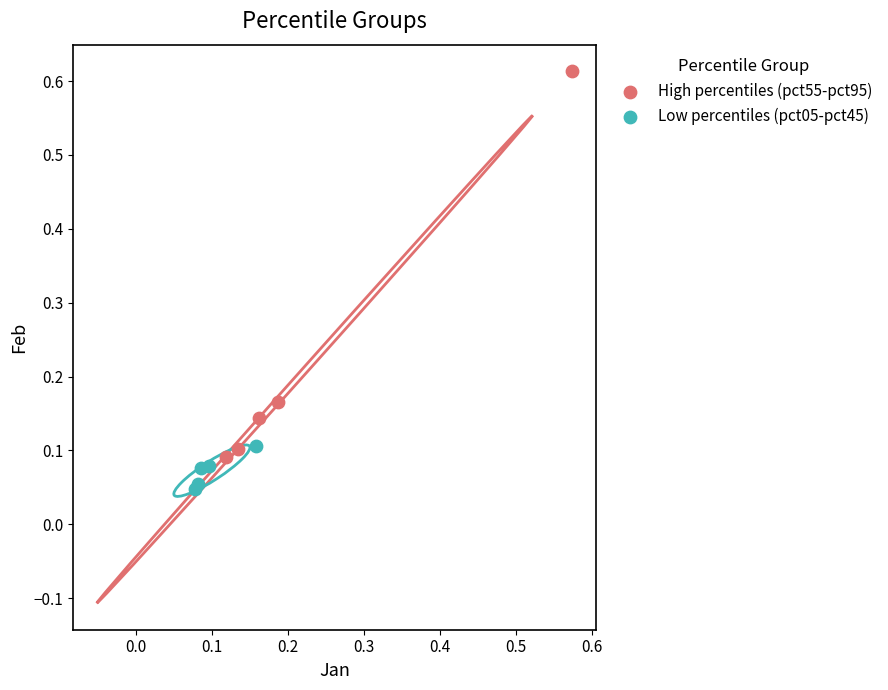

Which series reaches the minimum Y coordinate?

Low percentiles (pct05-pct45)